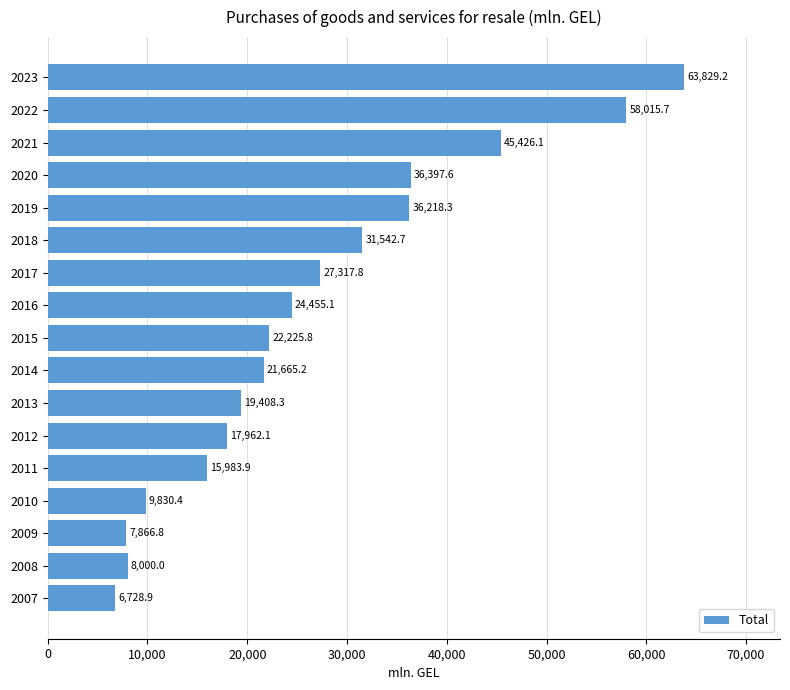

What is the approximate value at 2017?

27317.8